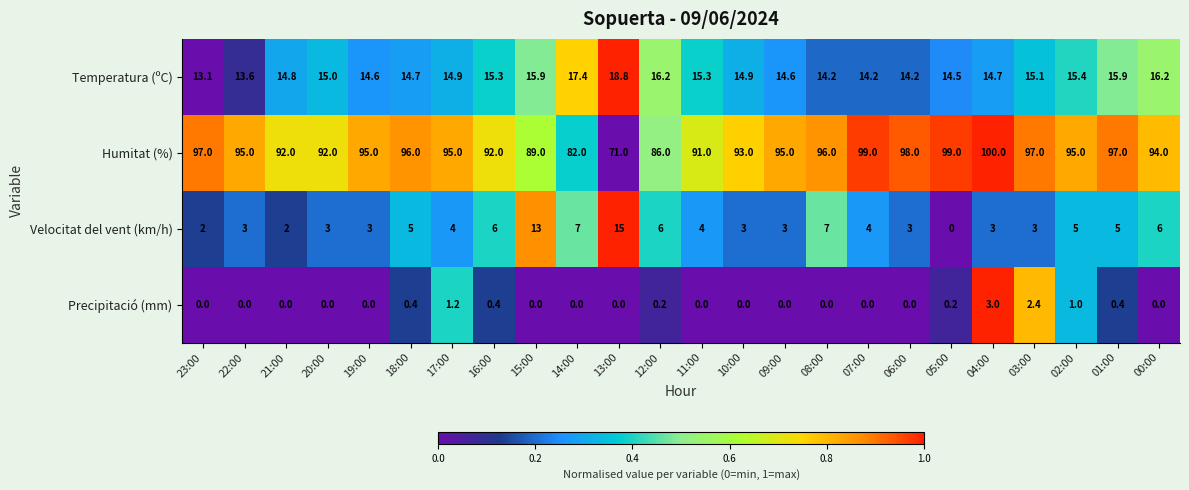

At how many categories does at least one series exceed 0?

24